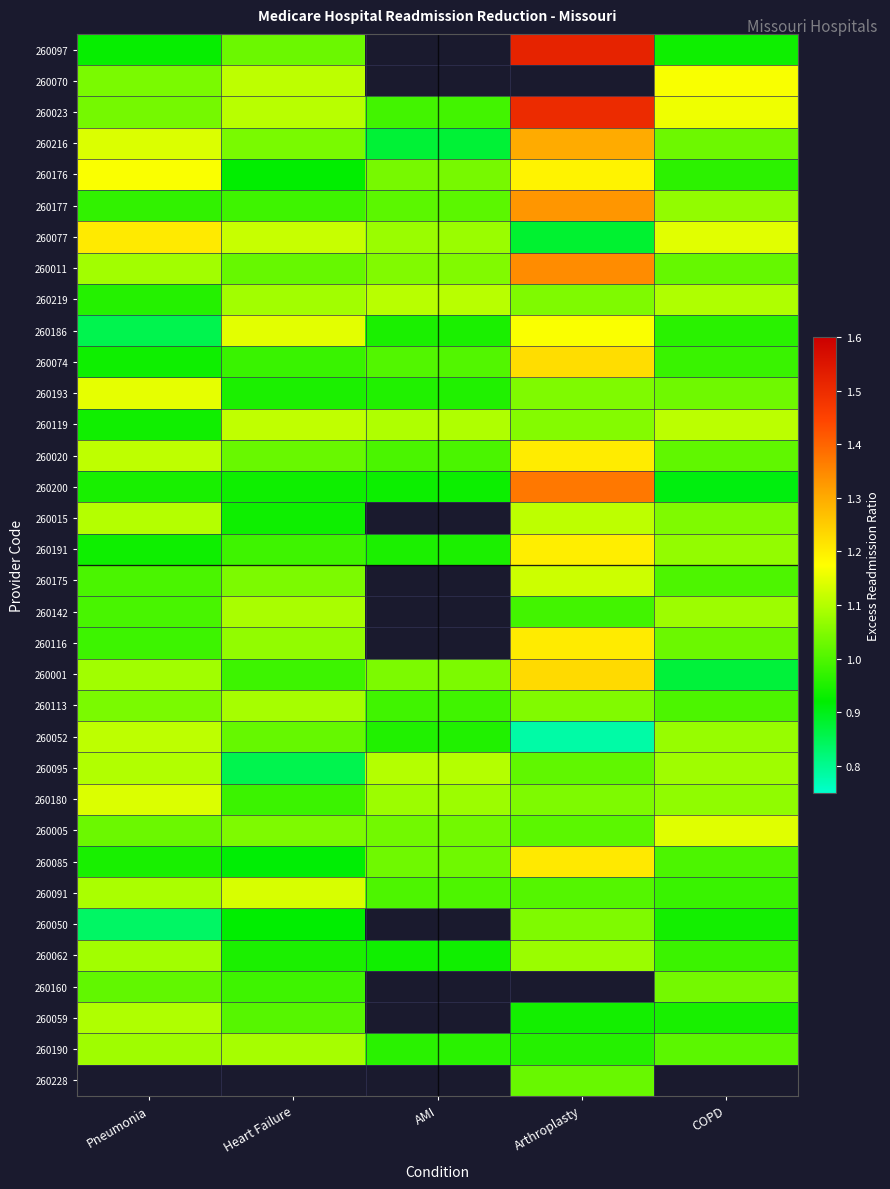

What is the sum of the 260077 values at Pneumonia and AMI?

2.3